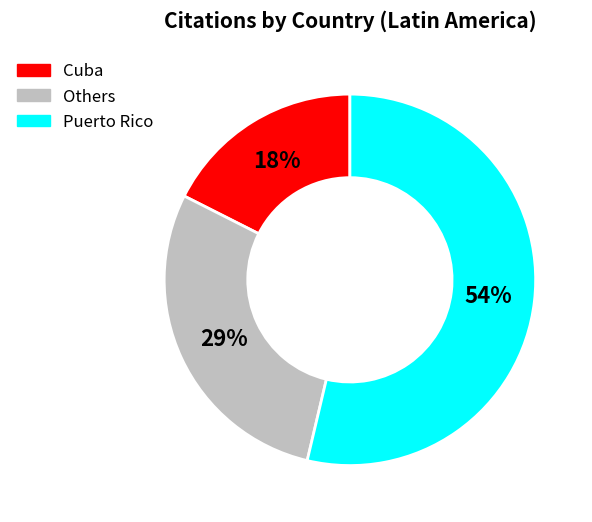

To the nearest percent, what is the average slice percentage?

33%